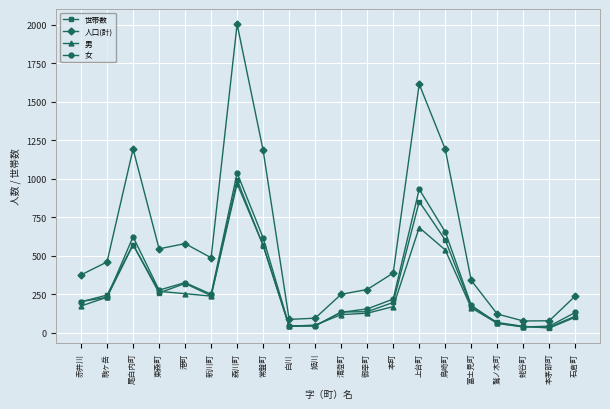

At which category does 人口(計) reach its first local peak?

尾白内町